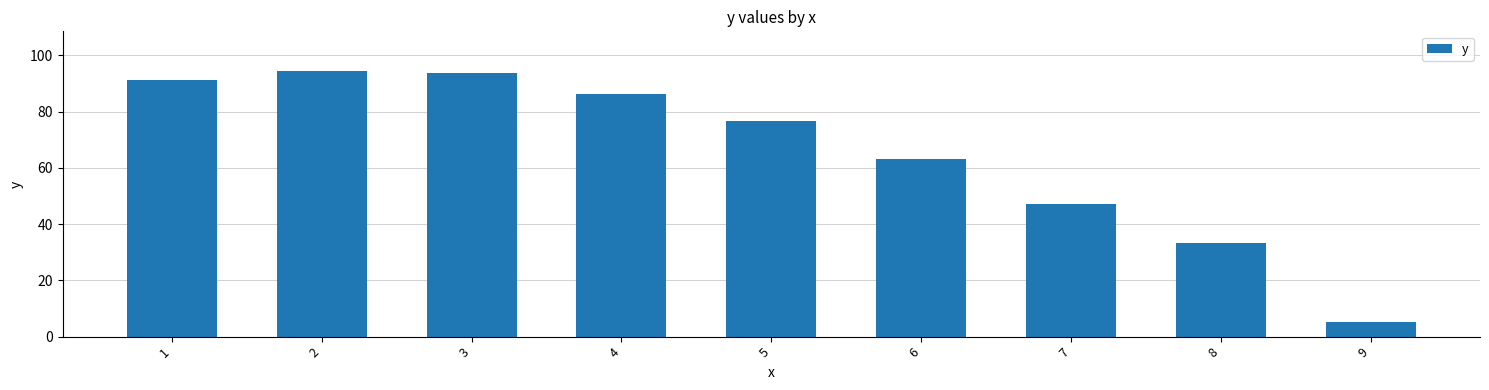

Where does the data first go above 76?

1